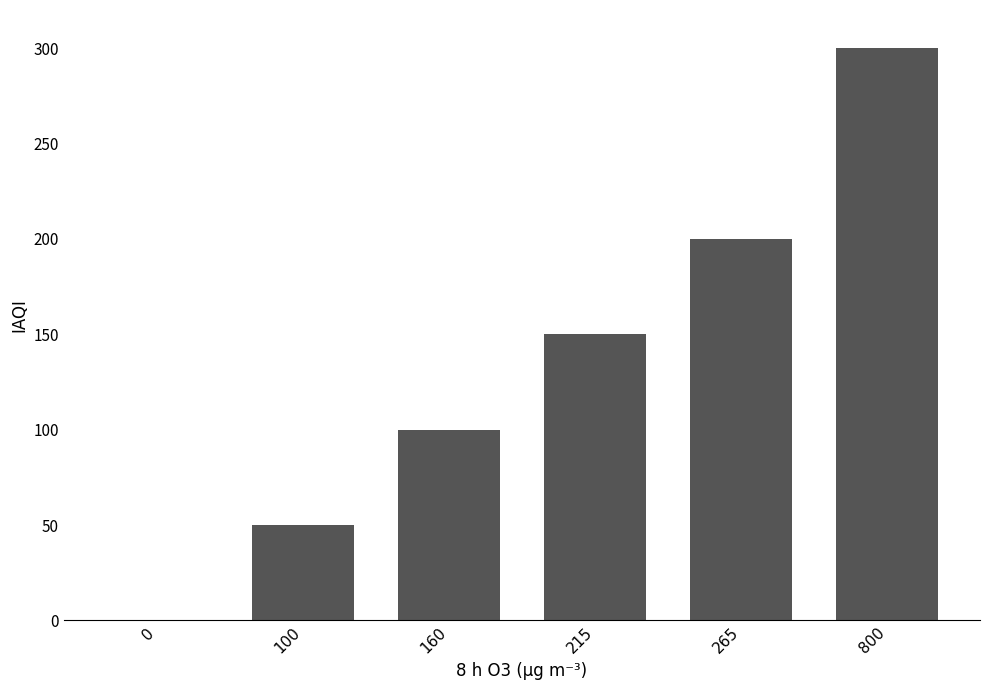

Are the bars horizontal?

No